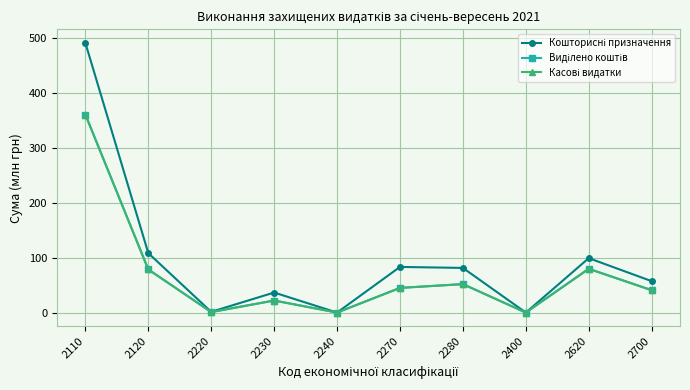

At which category is the sum across all series the highest?

2110